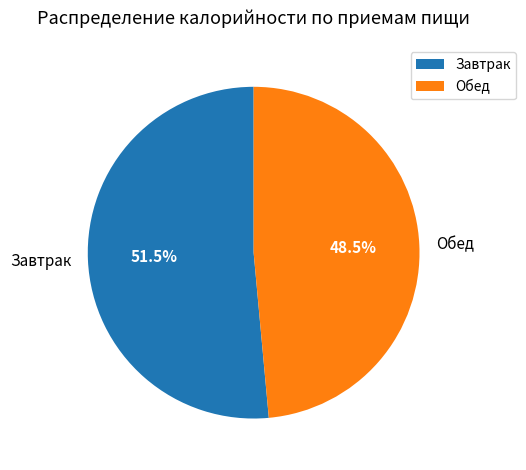

Does Обед represent more than half of the total?

No